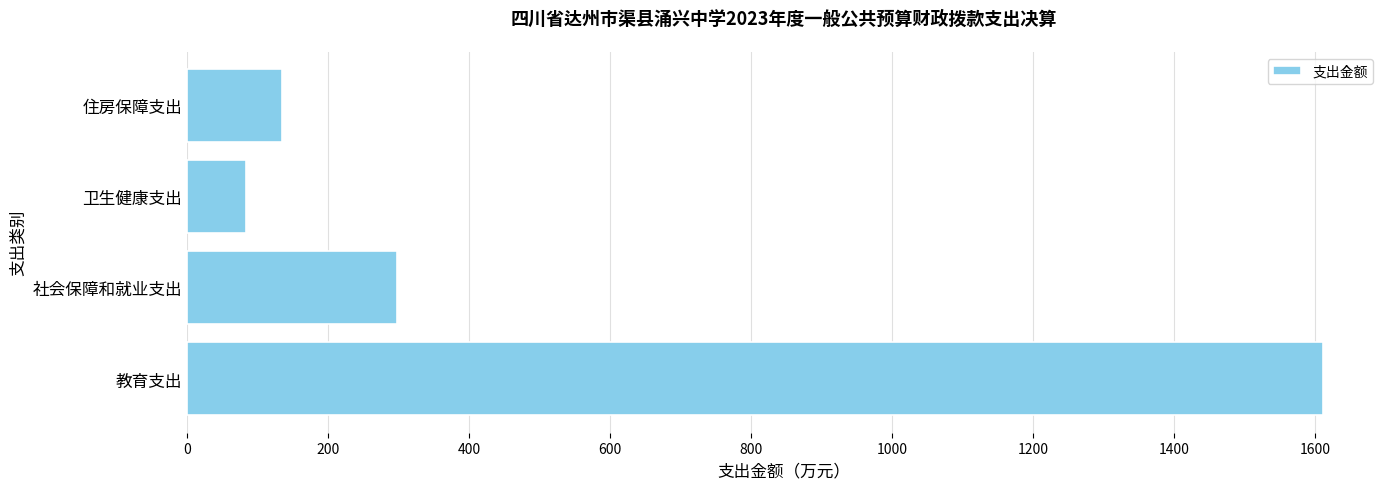

Where is the data nearest to the value 847?

社会保障和就业支出